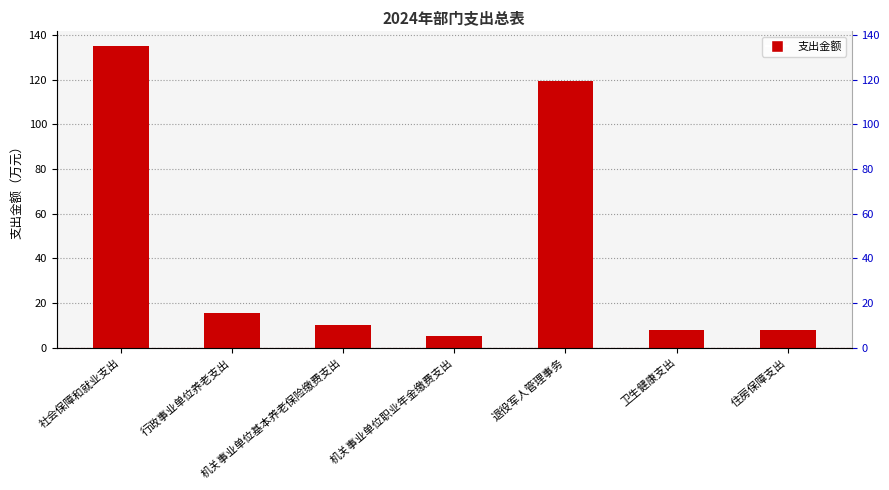

Is it true that the value at 退役军人管理事务 is 119.7?

True